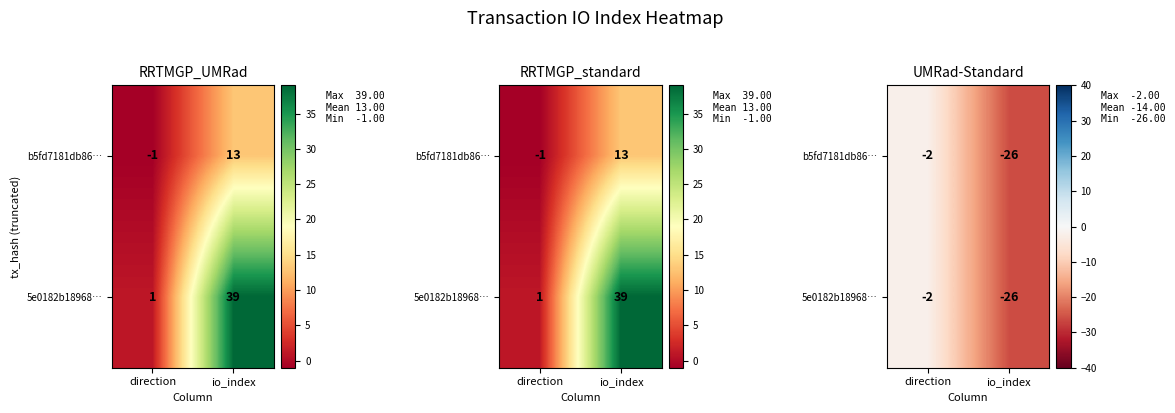

What is the sum of all 5e0182b18968… values?

-28